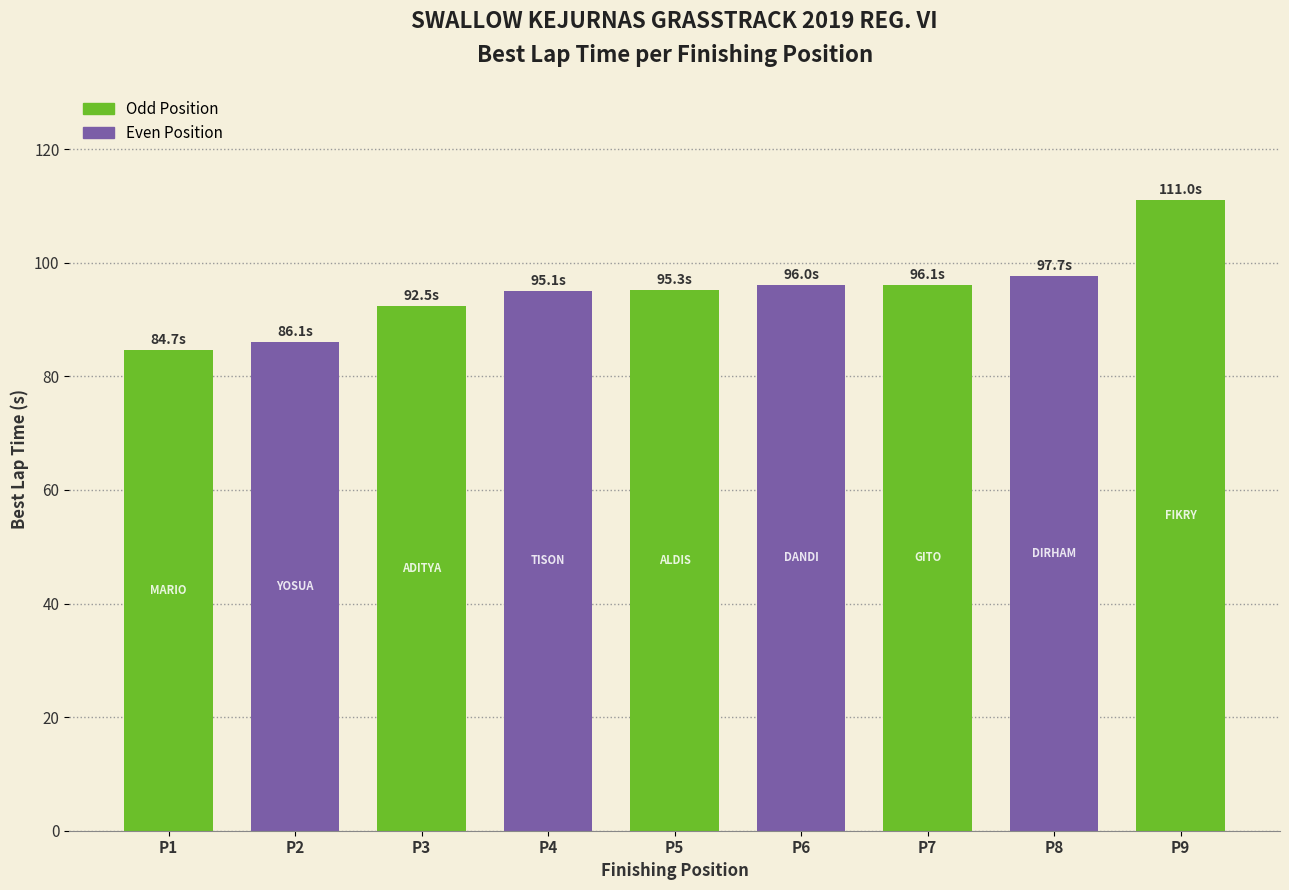

What is the maximum value shown in the chart?

111.0